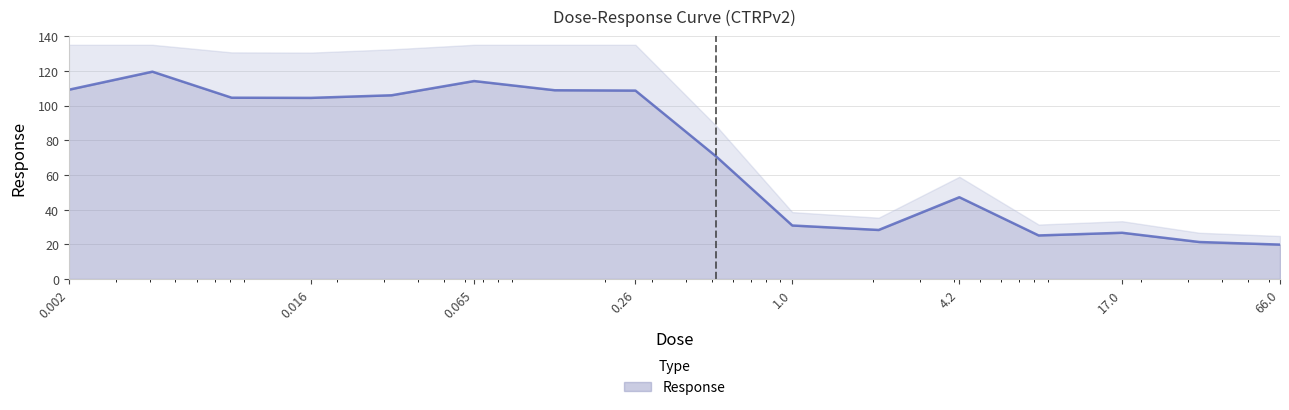

Rank the categories by value from highest to lowest.

0.0041, 0.065, 0.002, 0.13, 0.26, 0.032, 0.0081, 0.016, 0.52, 4.2, 1.0, 2.1, 17.0, 8.3, 33.0, 66.0